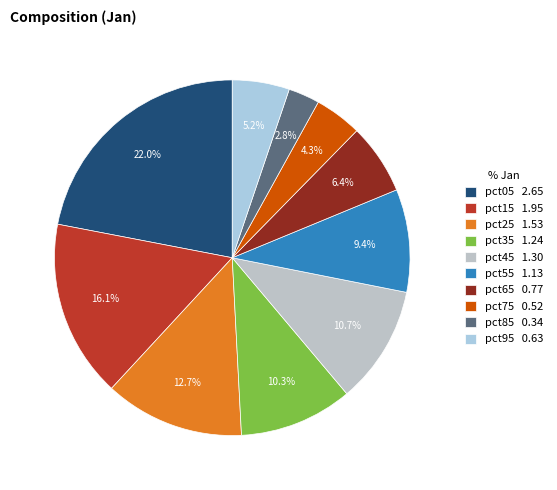

To the nearest percent, what is the combined percentage of pct15 and pct95?

21%